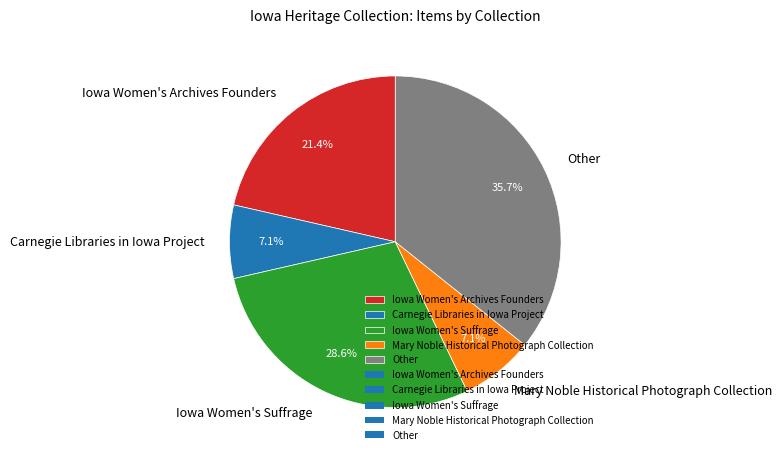

To the nearest percent, what percentage of the pie is Iowa Women's Suffrage?

29%